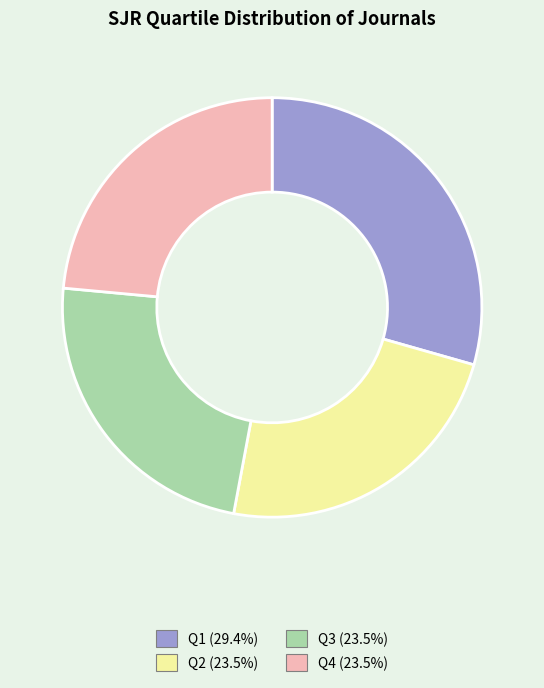

Which slice is the largest?

Q1